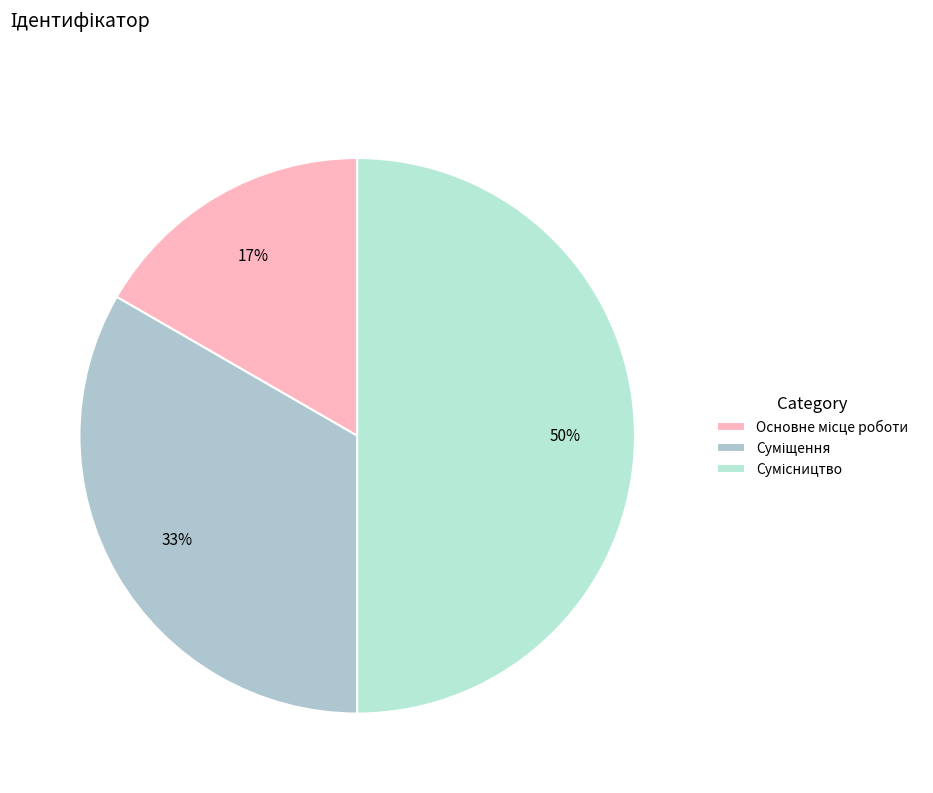

To the nearest percent, what is the average slice percentage?

33%